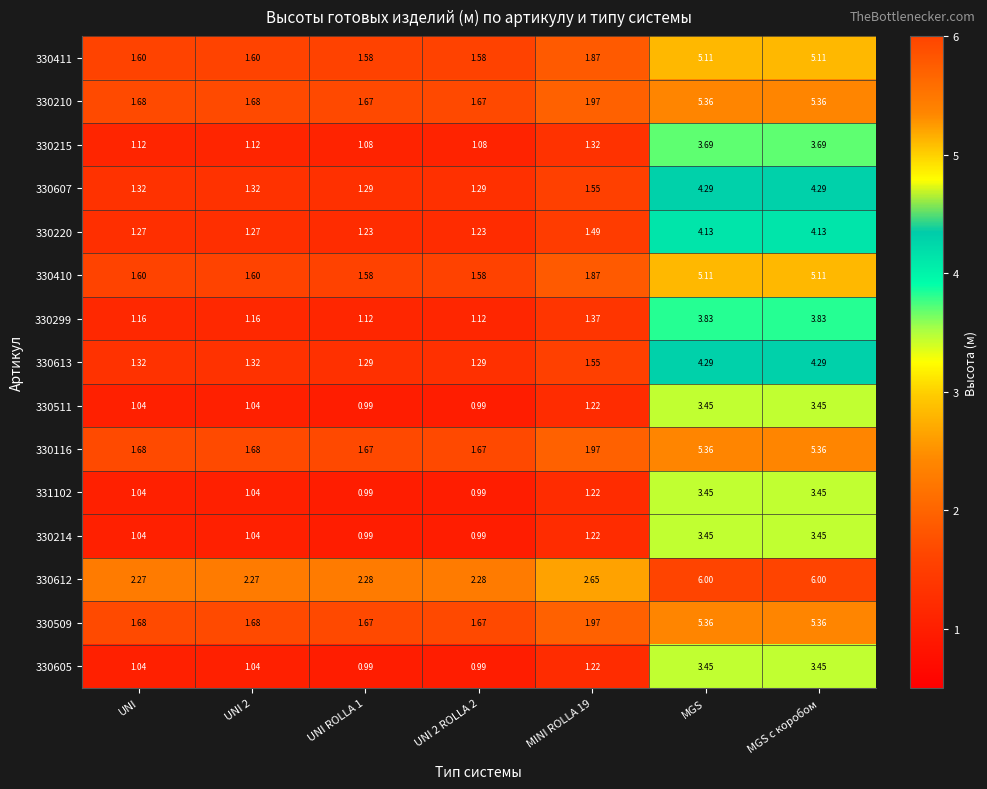

What is the total value across all series at MINI ROLLA 19?

24.5